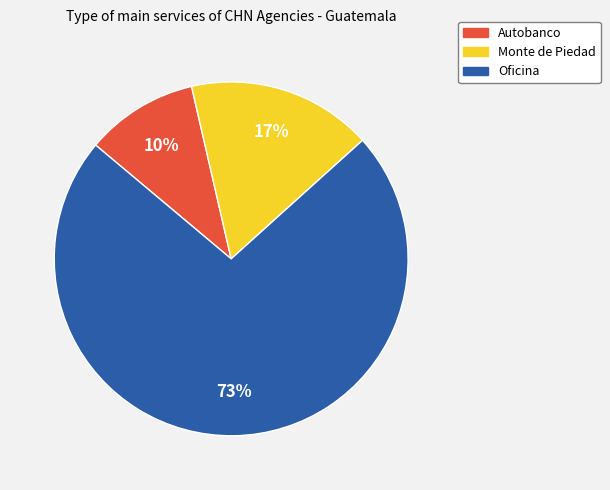

The Oficina slice represents 86% of the pie. True or false?

False